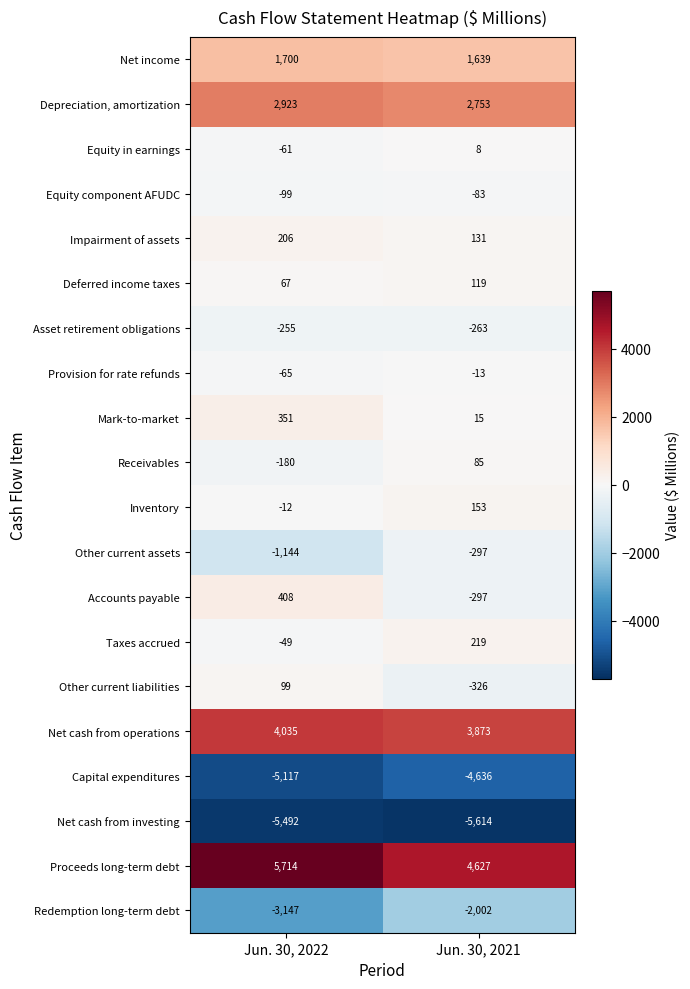

What is the maximum value shown in the chart?

5714